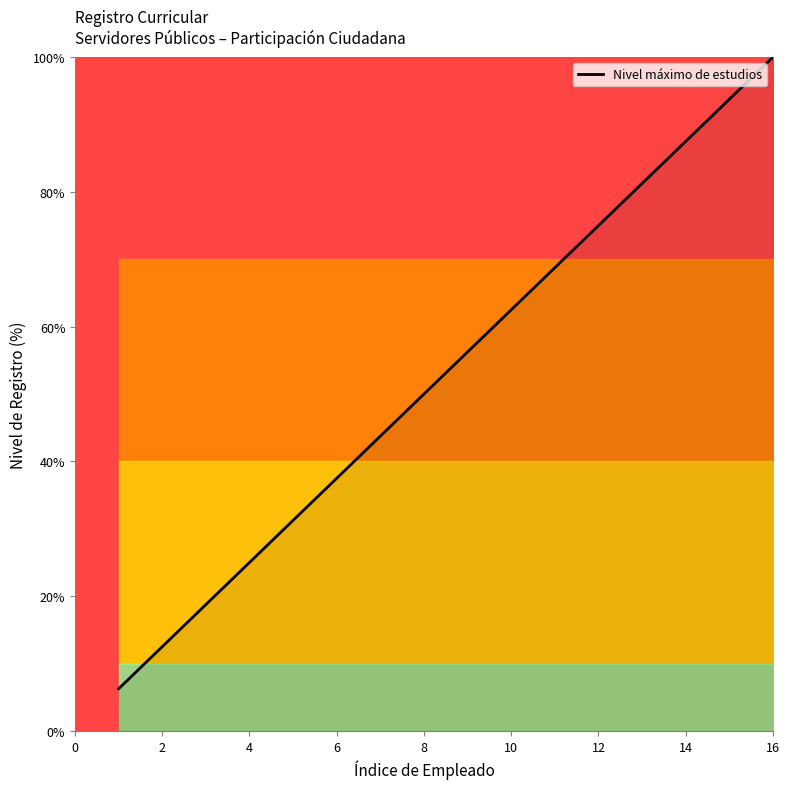

What is the greatest value displayed?

100.0